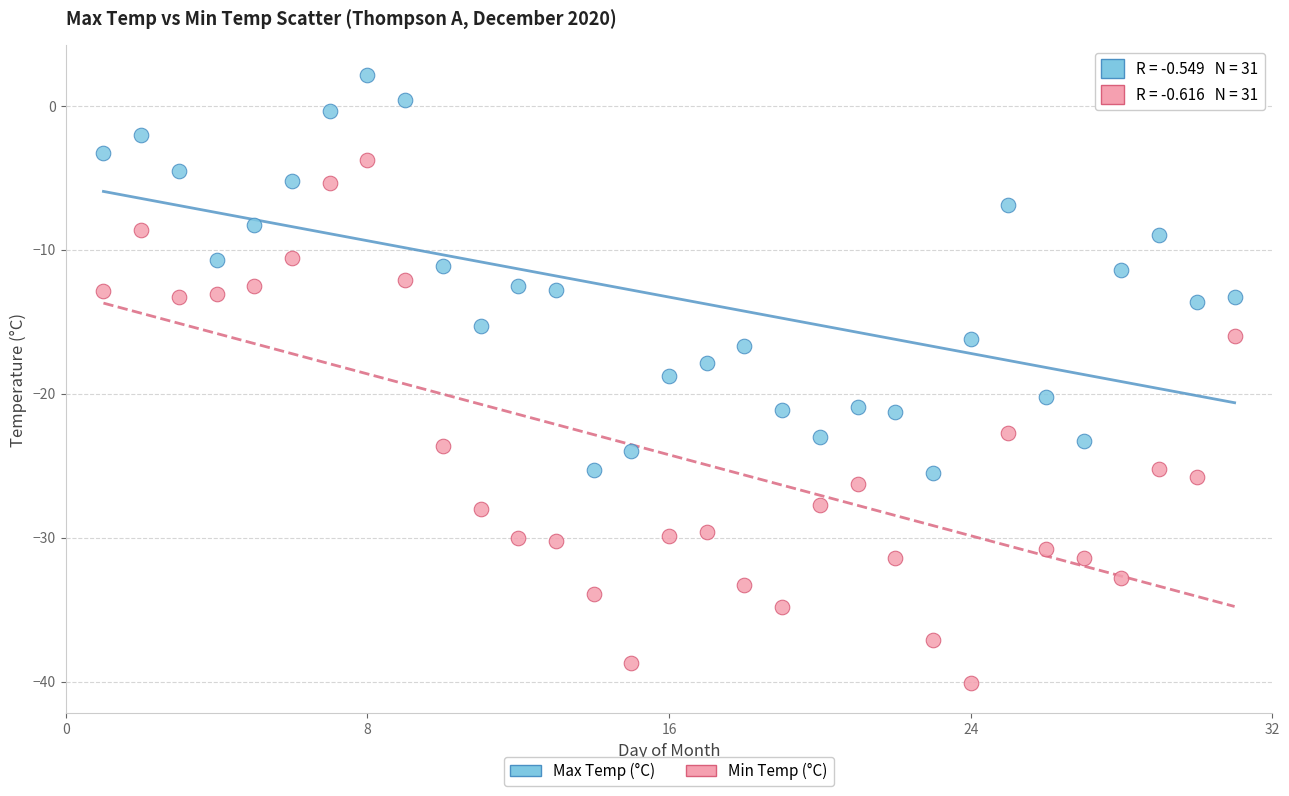

Across all data points, what is the range of Y values (max minus min)?

42.2